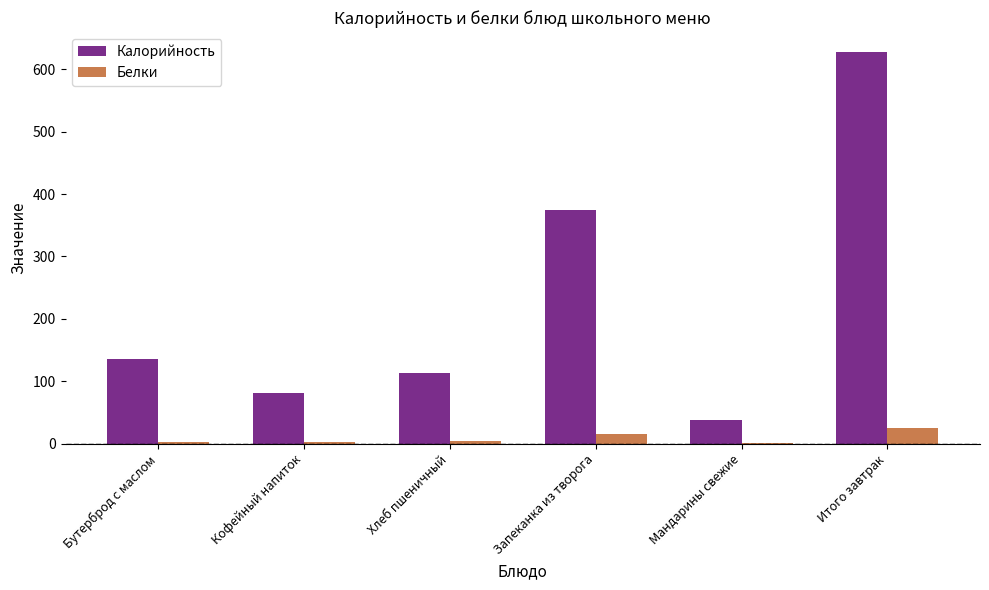

Between Бутерброд с маслом and Мандарины свежие, which series saw the biggest shift?

Калорийность